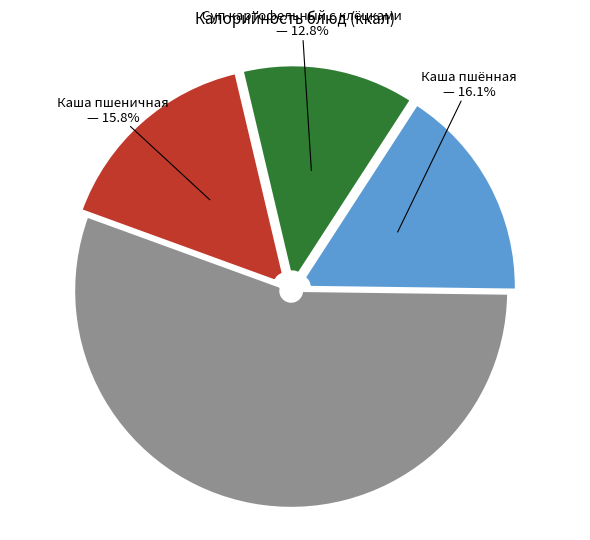

Count the number of slices in the pie.

4